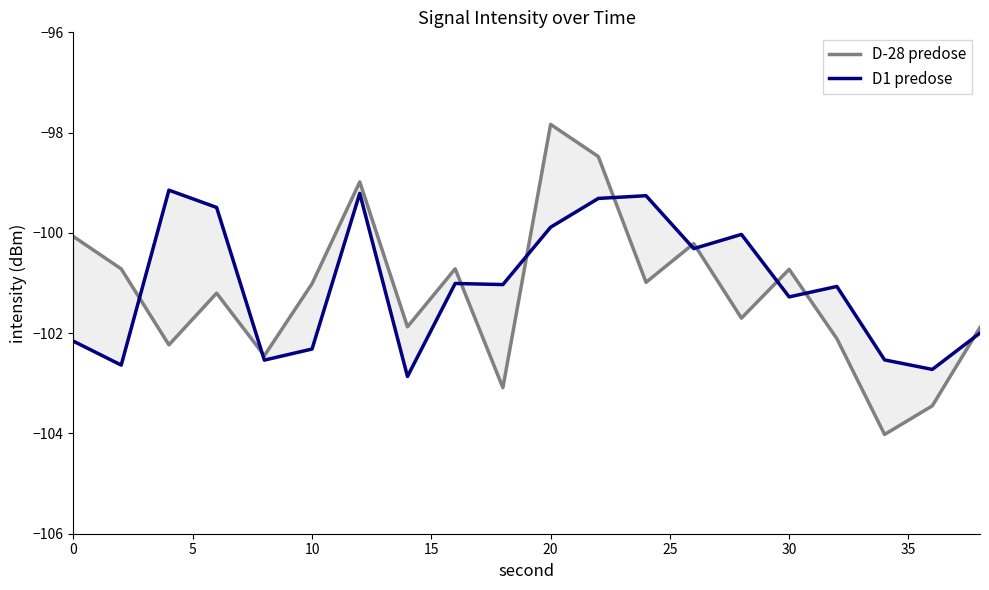

Which series has the largest total across all categories?

D1 predose